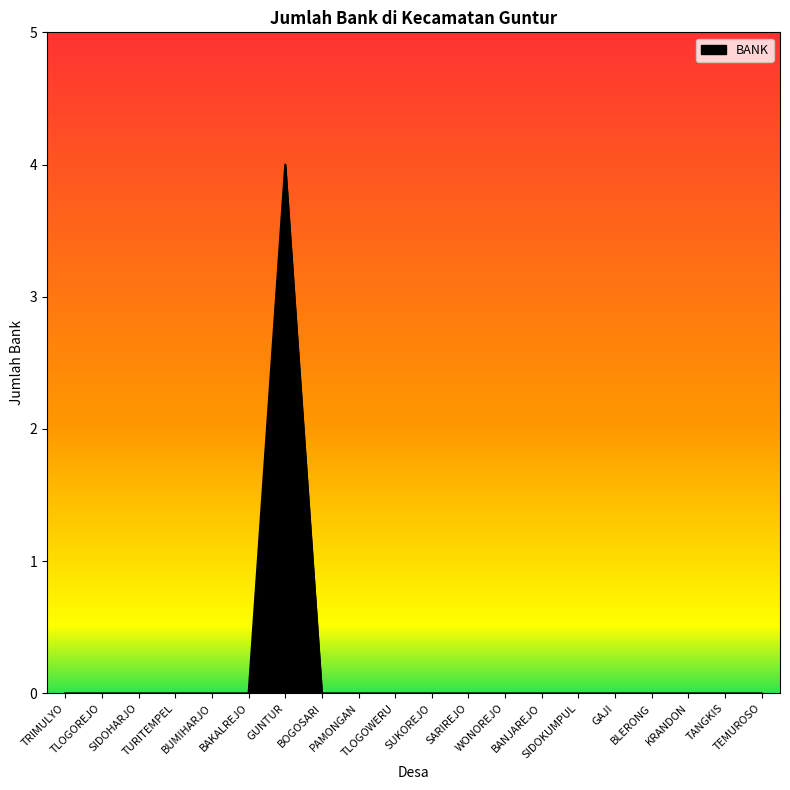

What is the greatest value displayed?

4